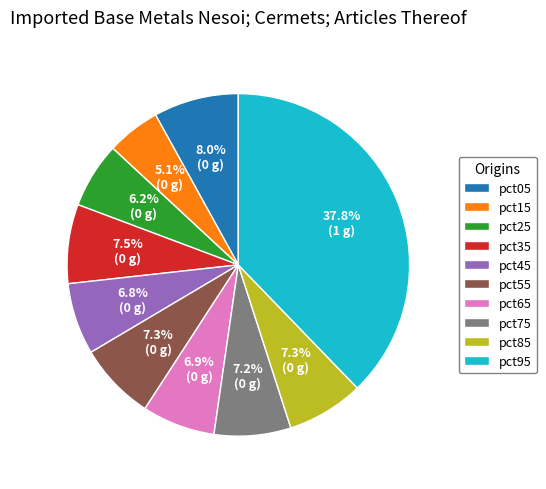

Combined, what portion of the pie is pct55 and pct75?

14.5%